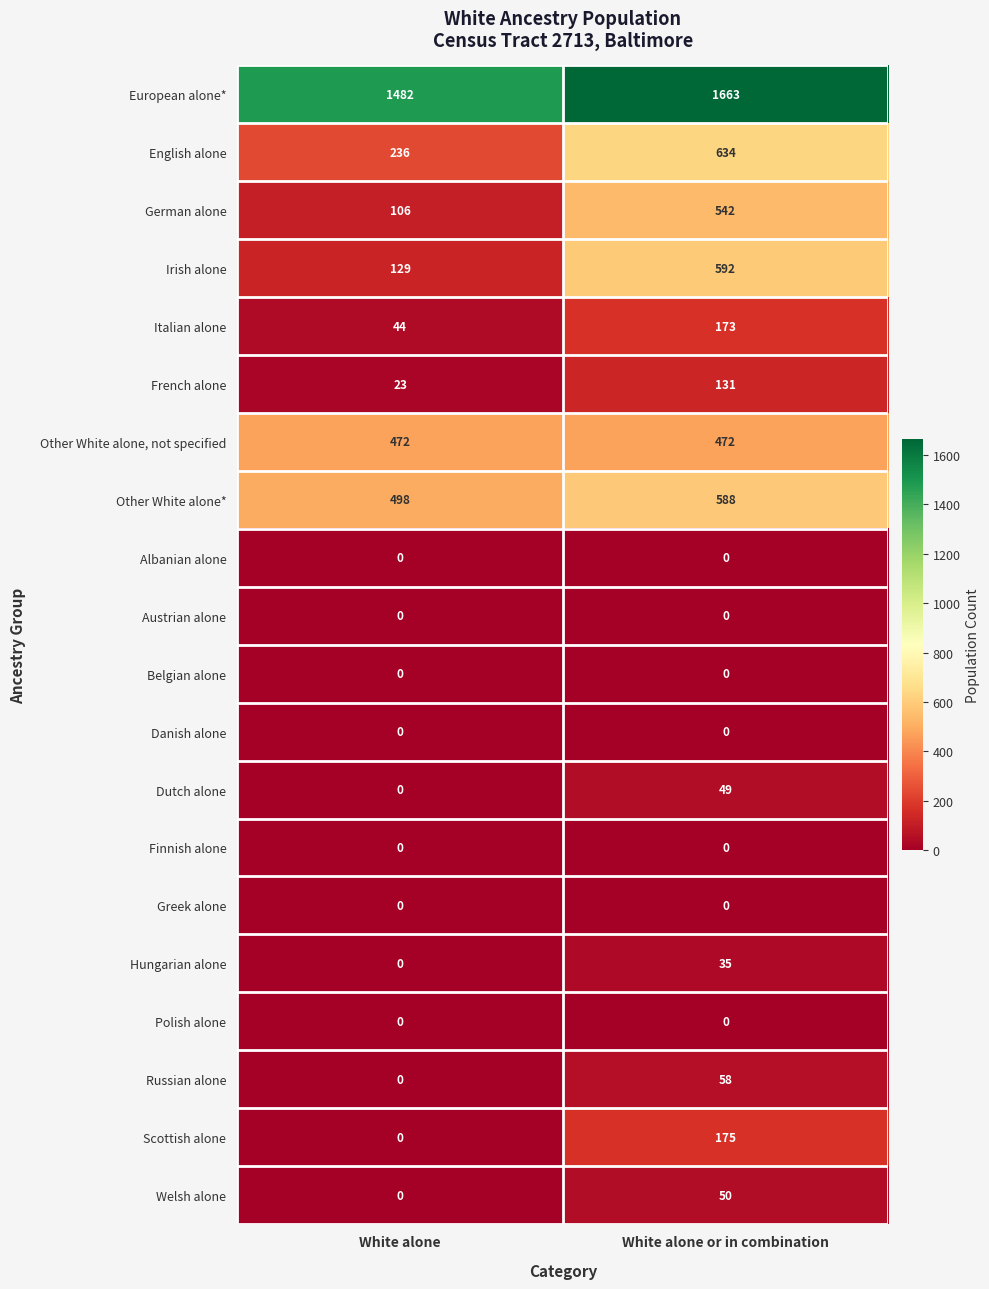

What is the total value across all series at White alone?

2990